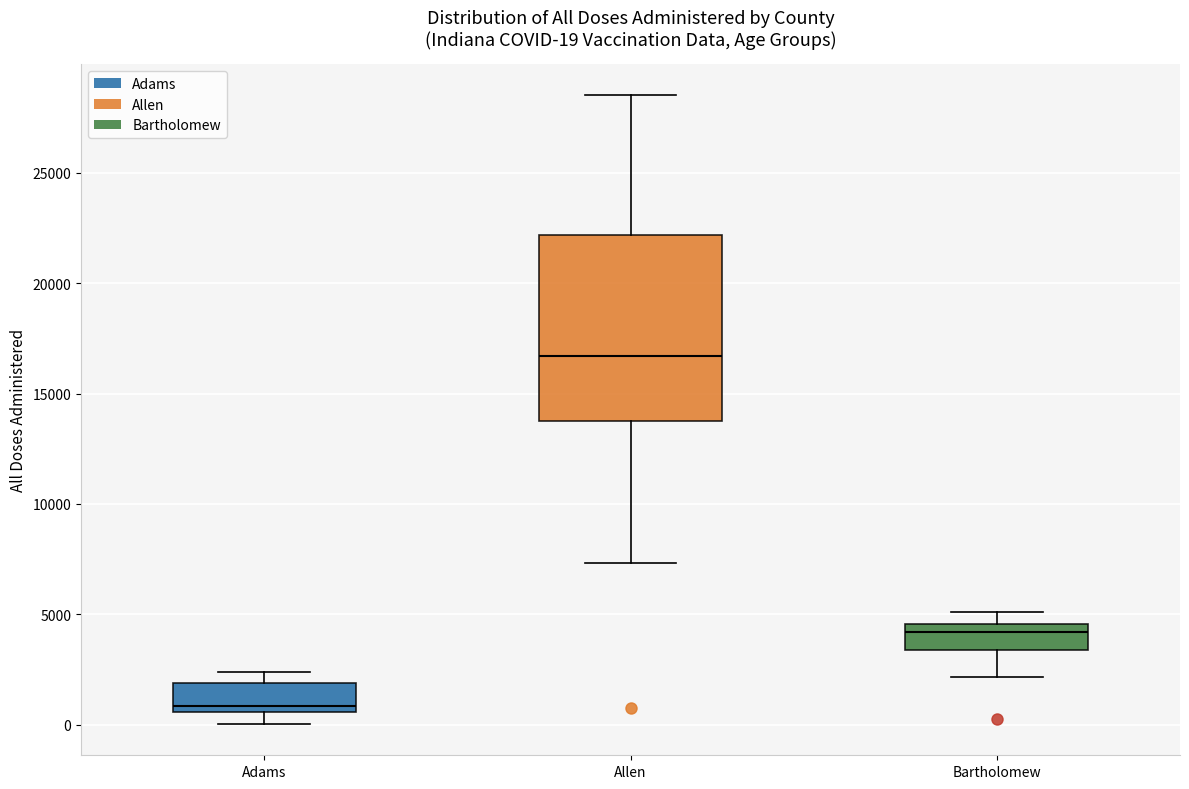

Comparing the boxes themselves (not the whiskers), which one is the tallest?

Allen